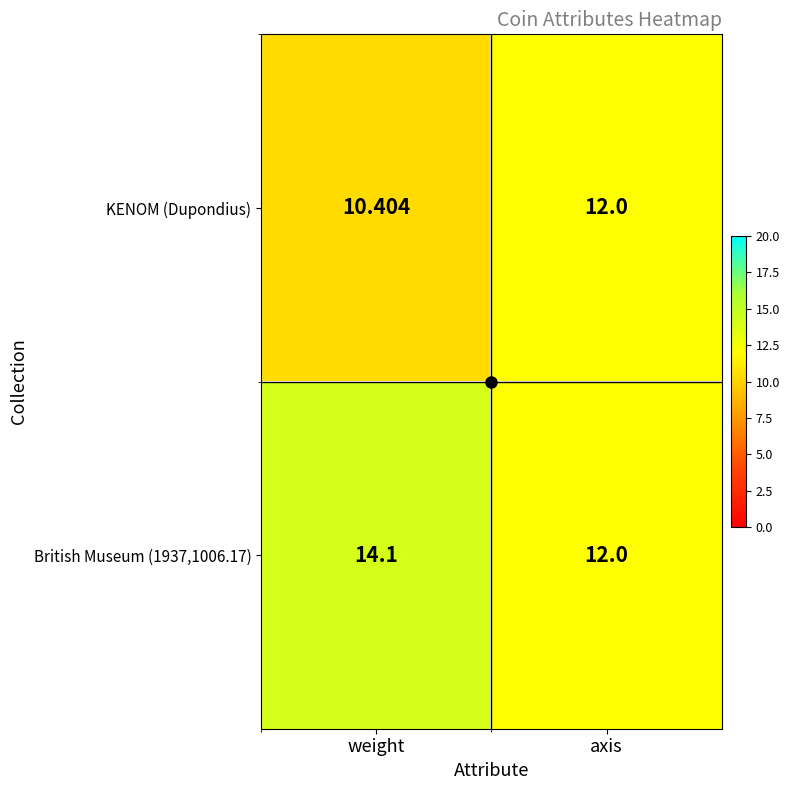

How many distinct data groups are displayed?

2